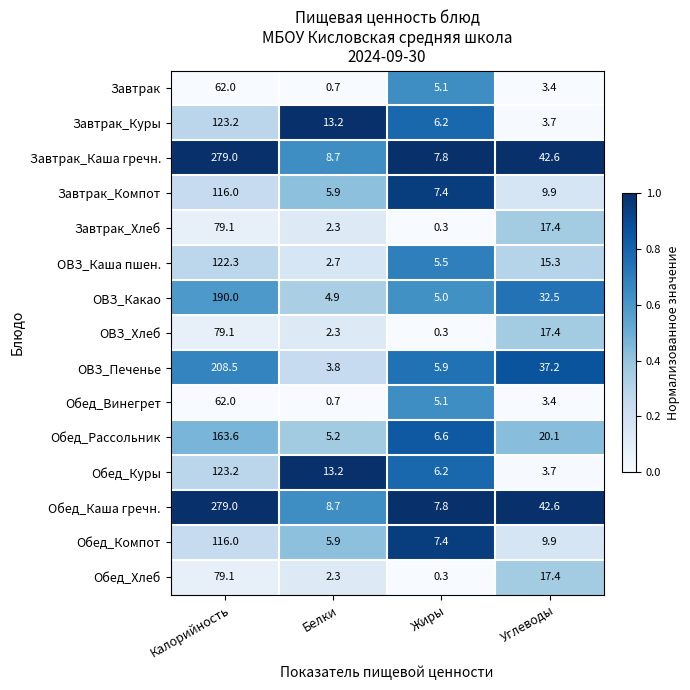

What is the smallest value displayed?

0.3